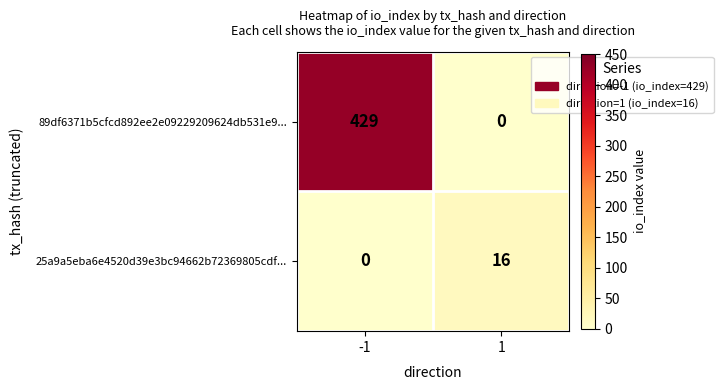

Is it true that 89df6371b5cfcd892ee2e09229209624db531e9... equals 180 at -1?

False